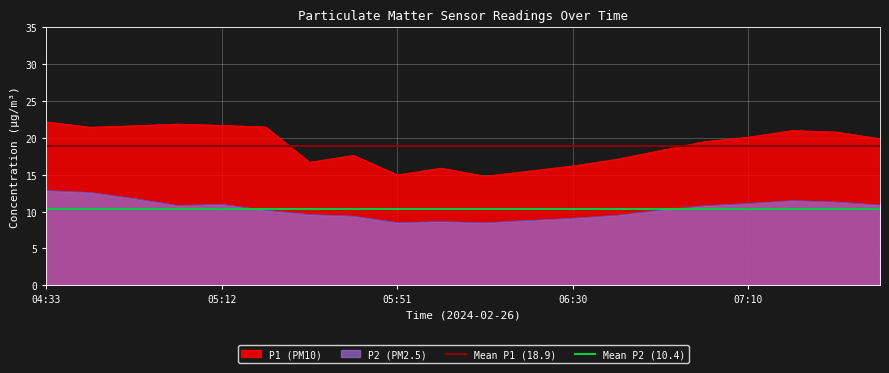

What is the maximum value for P1 (PM10)?

22.2